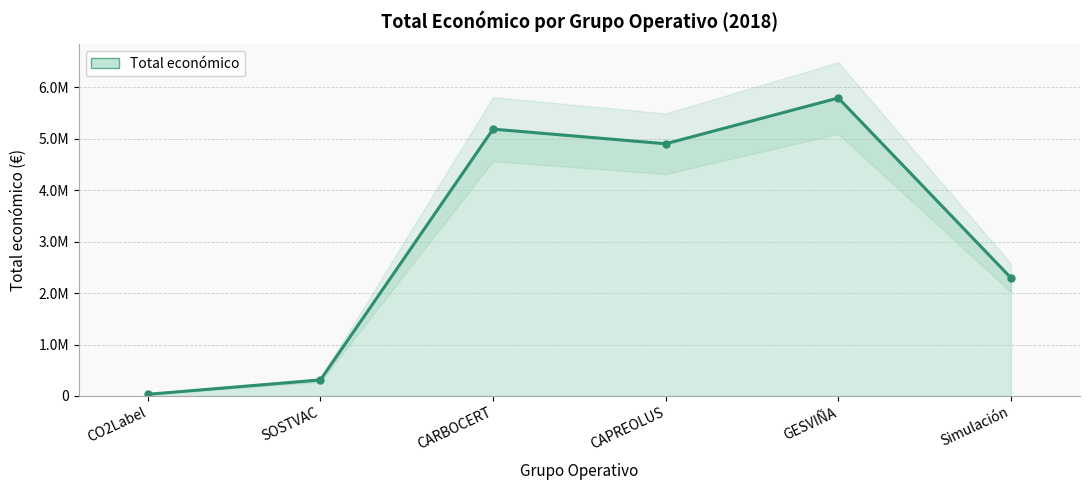

What position from the right is GESVIÑA?

2